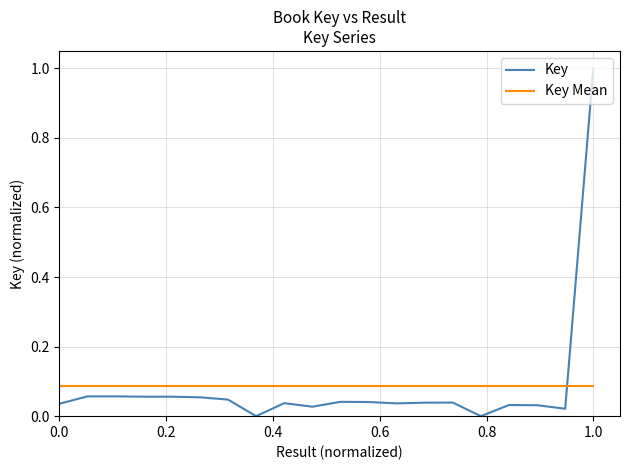

Rank the series by their maximum value, from highest to lowest.

Key, Key Mean